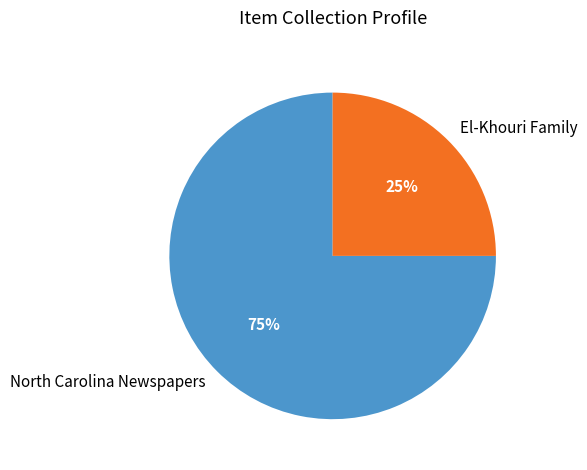

Do El-Khouri Family and North Carolina Newspapers together represent more than half of the pie?

Yes